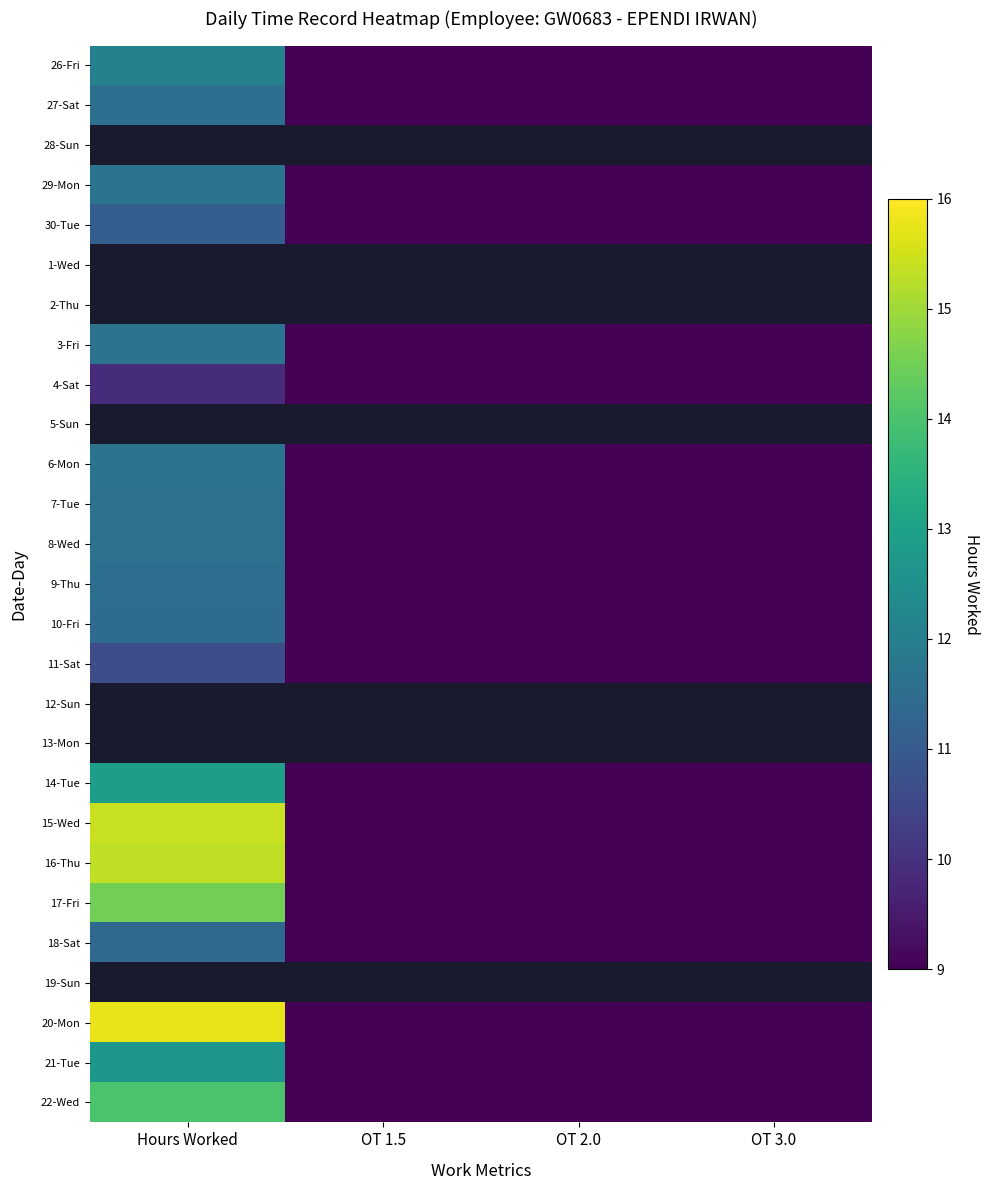

How many values in the 8-Wed series exceed 0?

1